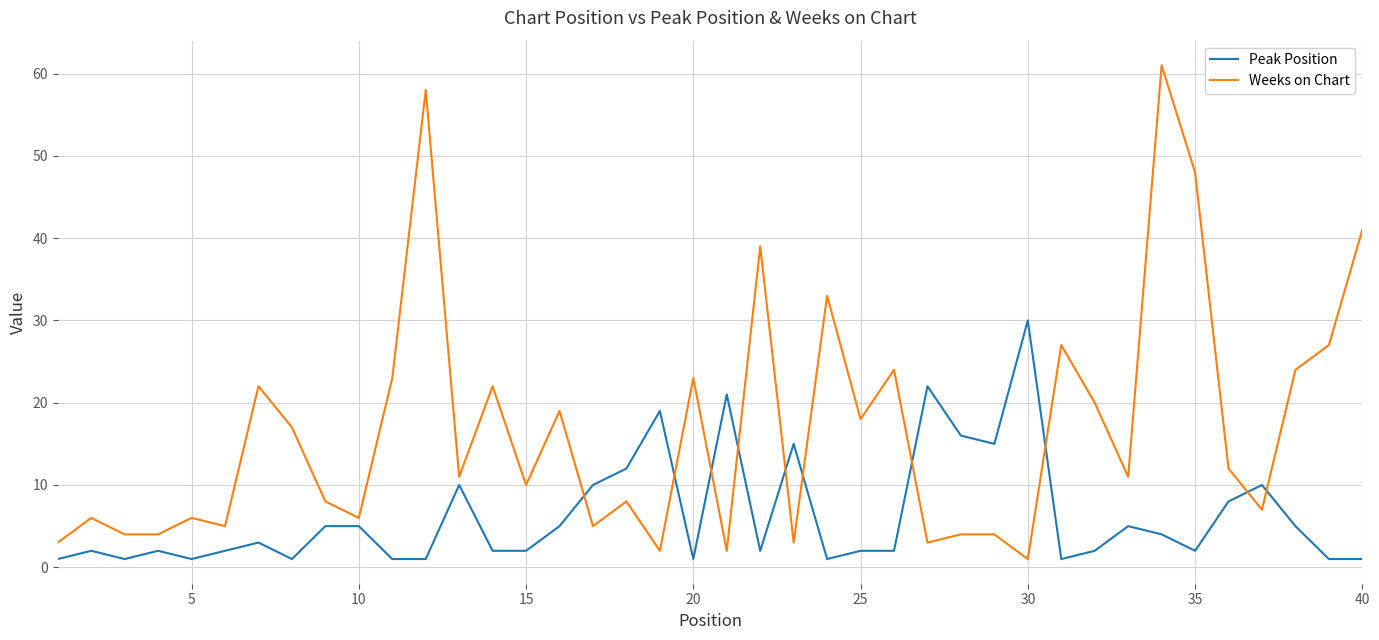

What is the smallest value displayed?

1